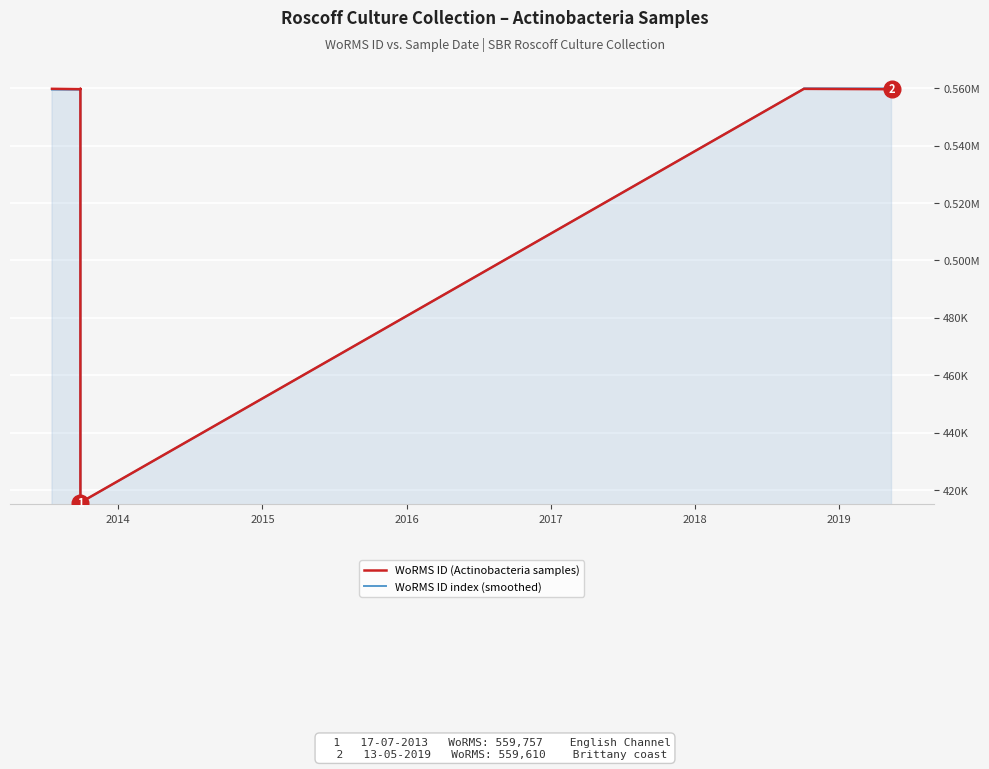

Where do WoRMS ID index (smoothed) and WoRMS ID (Actinobacteria samples) first cross each other?

2016 and 2017